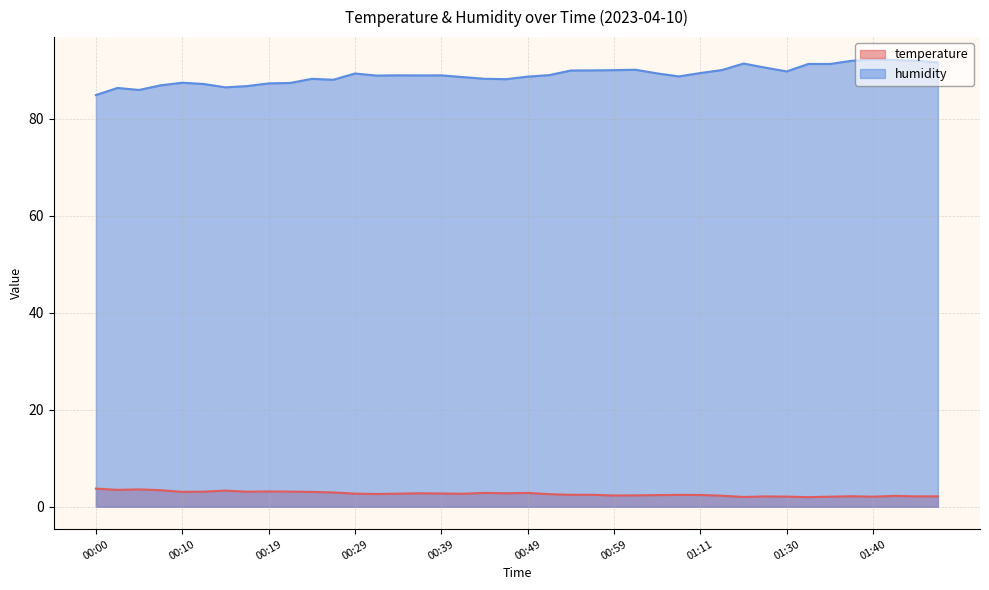

At which category is the sum across all series the highest?

01:43